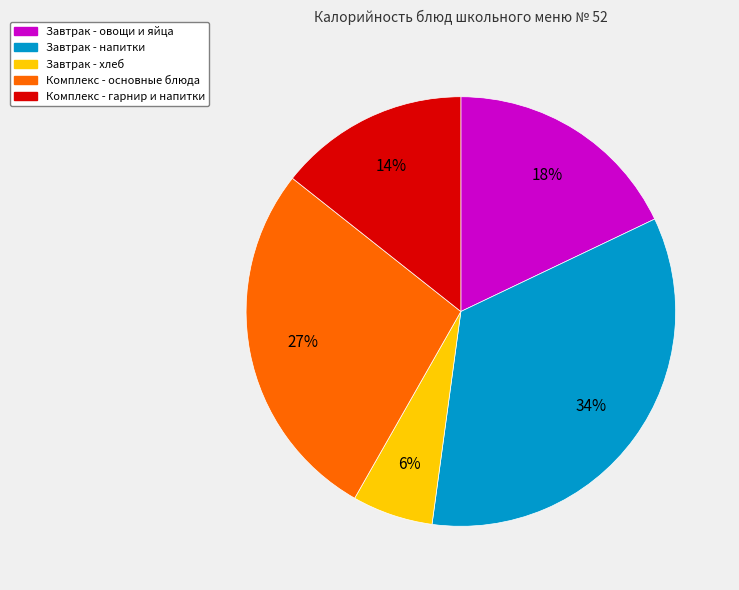

What percentage is the Завтрак - овощи и яйца slice, to the nearest percent?

18%